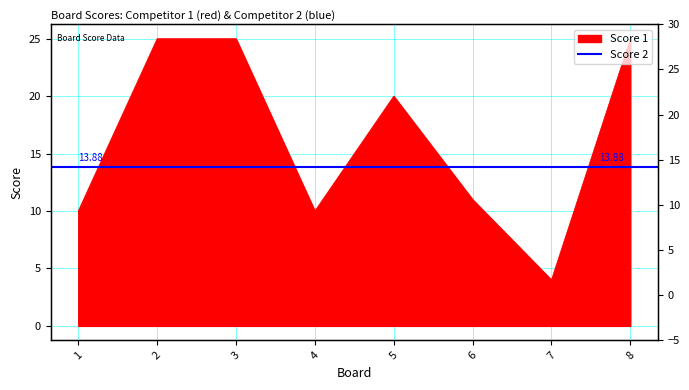

Which category has the lowest value across all series?

7